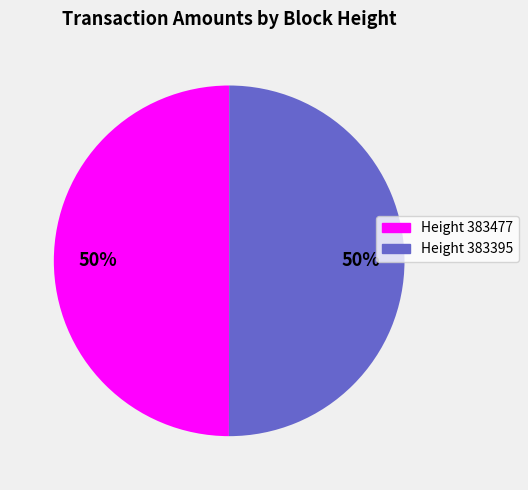

How many segments does this pie chart have?

2